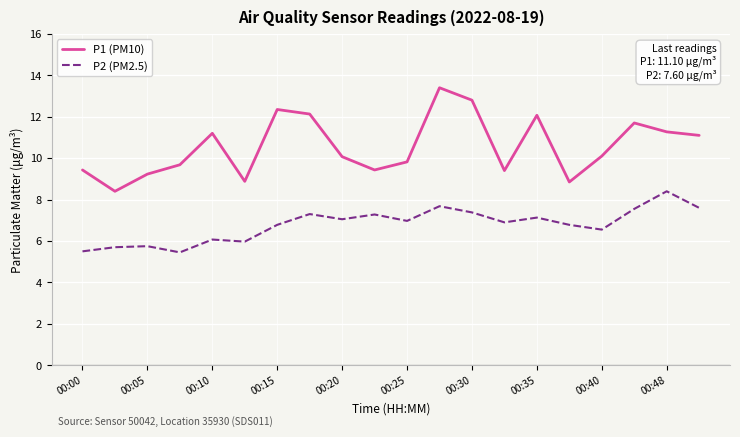

In P1 (PM10), how many points are lower than both neighbors (excluding endpoints)?

5